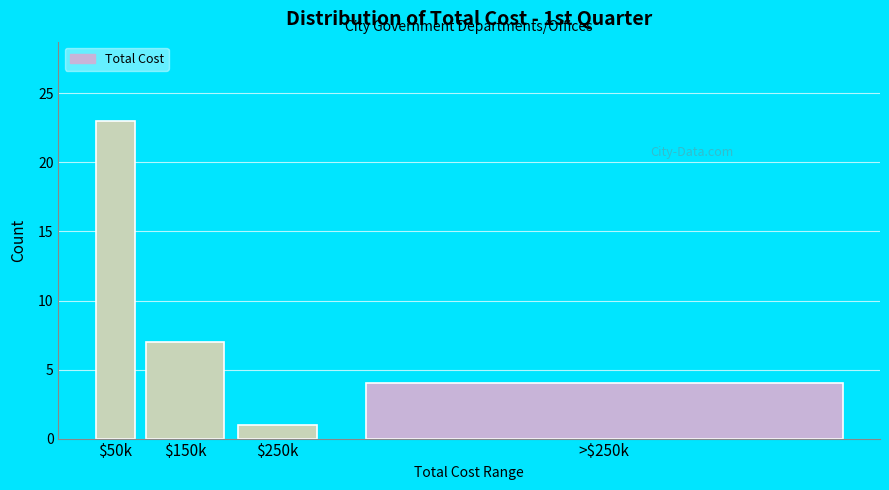

Reading right to left, transcribe all the data shown in this chart.

4	1	7	23